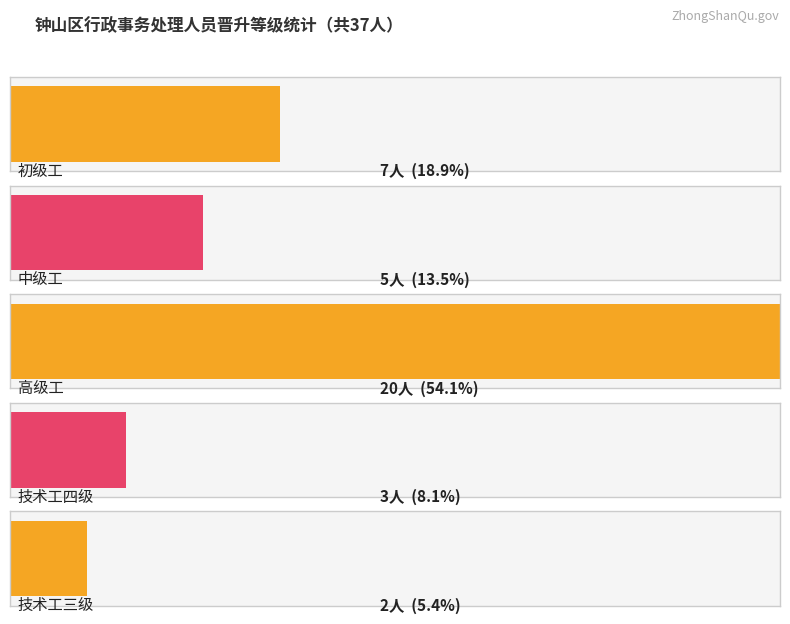

True or false: the data shows 9 at 2.

False